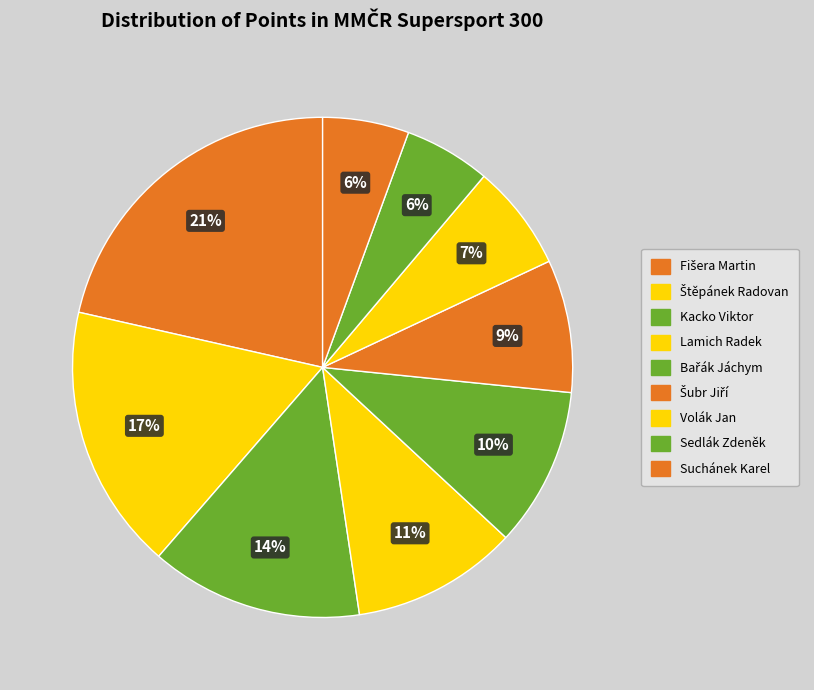

What is the largest slice in the pie chart?

Fišera Martin